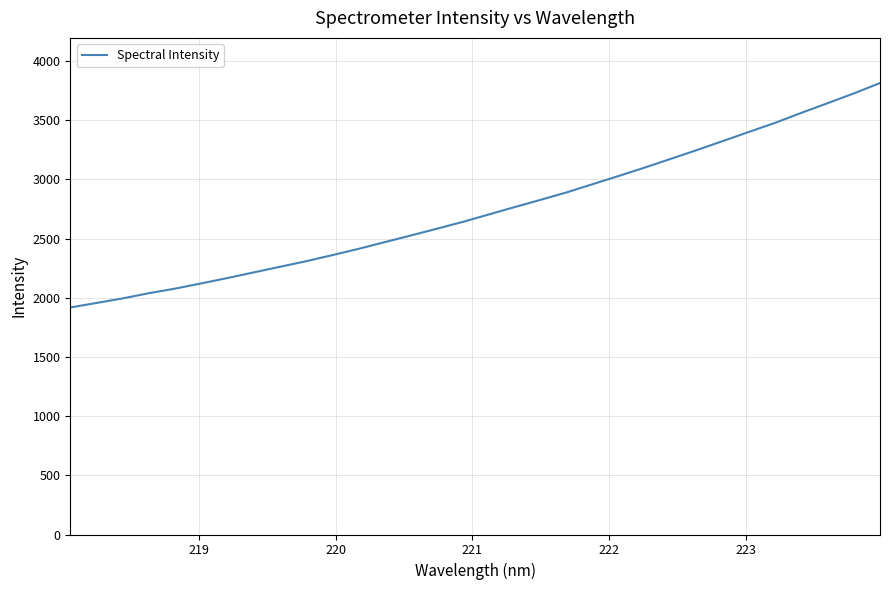

How many distinct data groups are displayed?

1